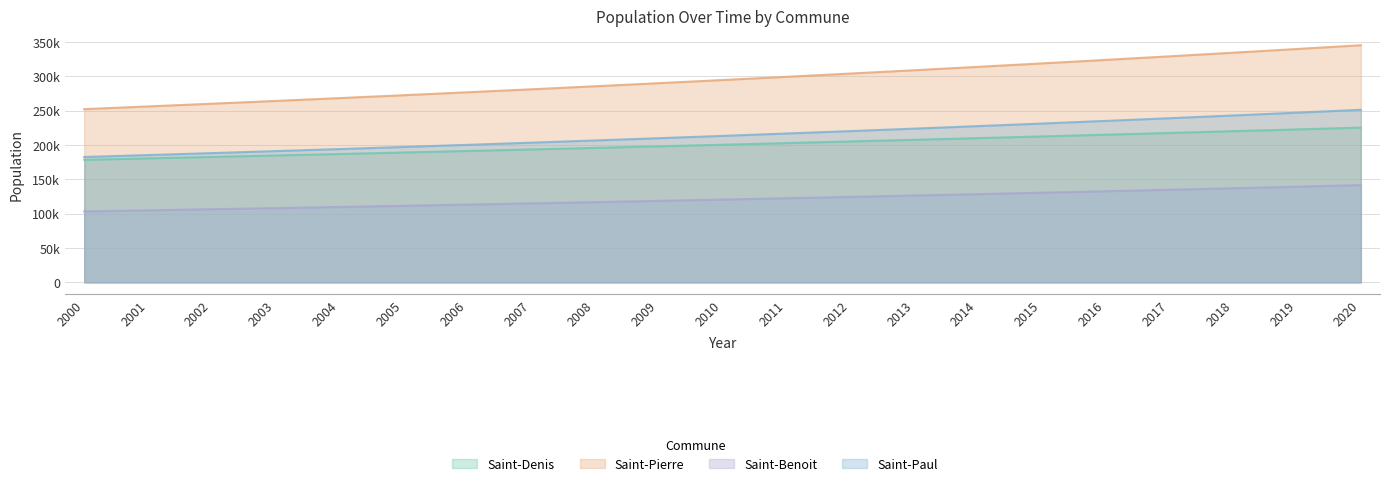

What is the difference between the second highest and minimum values in the Saint-Benoit series?

35991.9